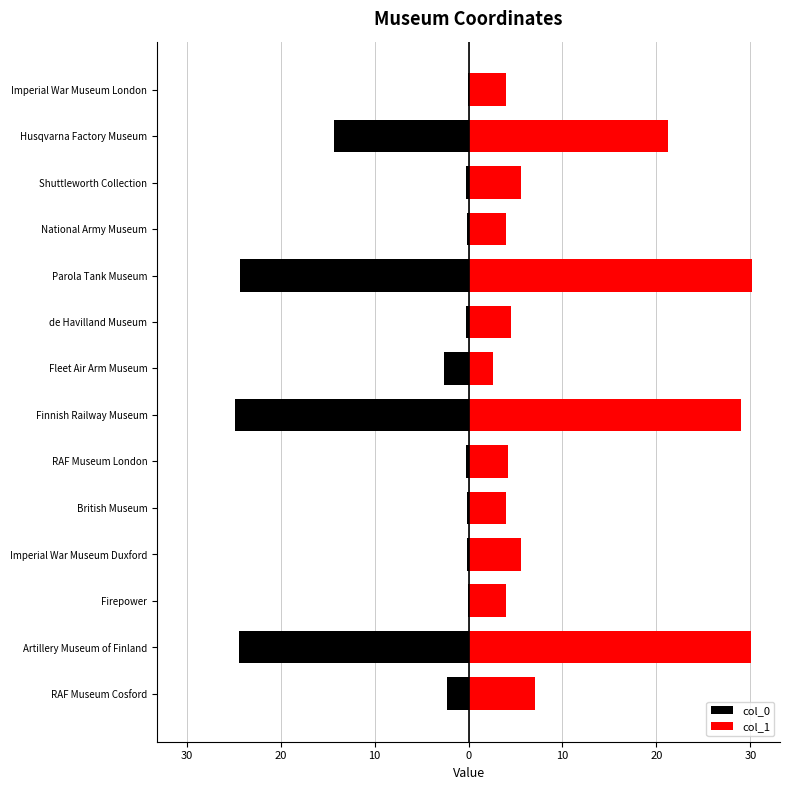

Is the value of col_1 at Artillery Museum of Finland greater than the value of col_0 at Finnish Railway Museum?

Yes